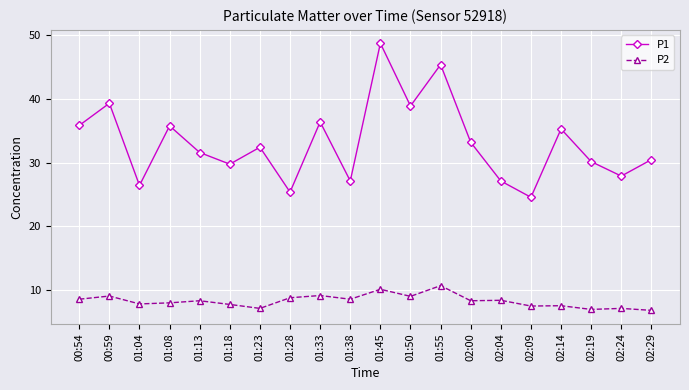

Which series has the largest total across all categories?

P1